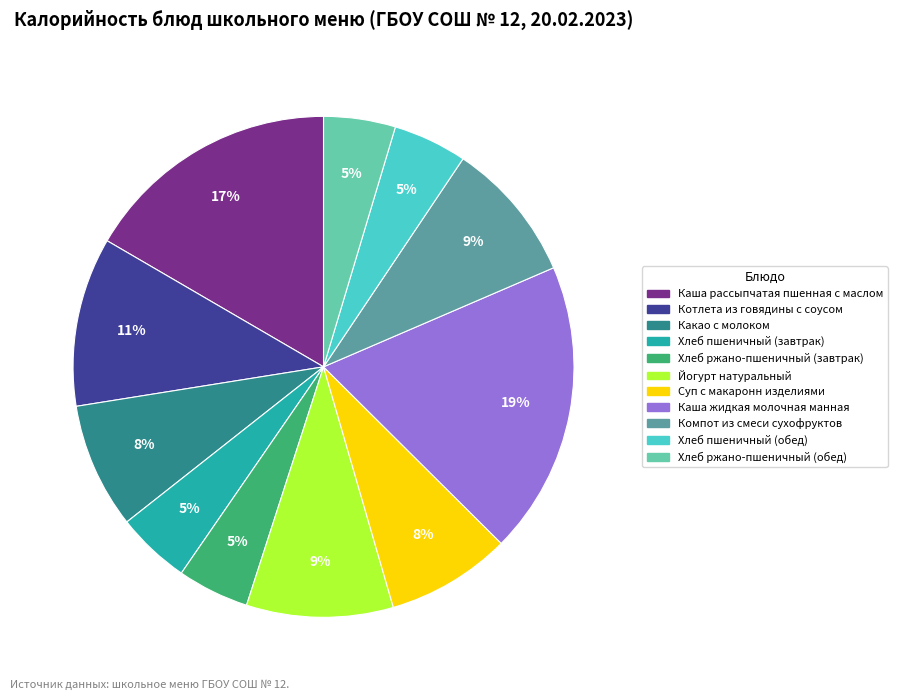

True or false: Суп с макаронн изделиями accounts for 8% of the total.

True